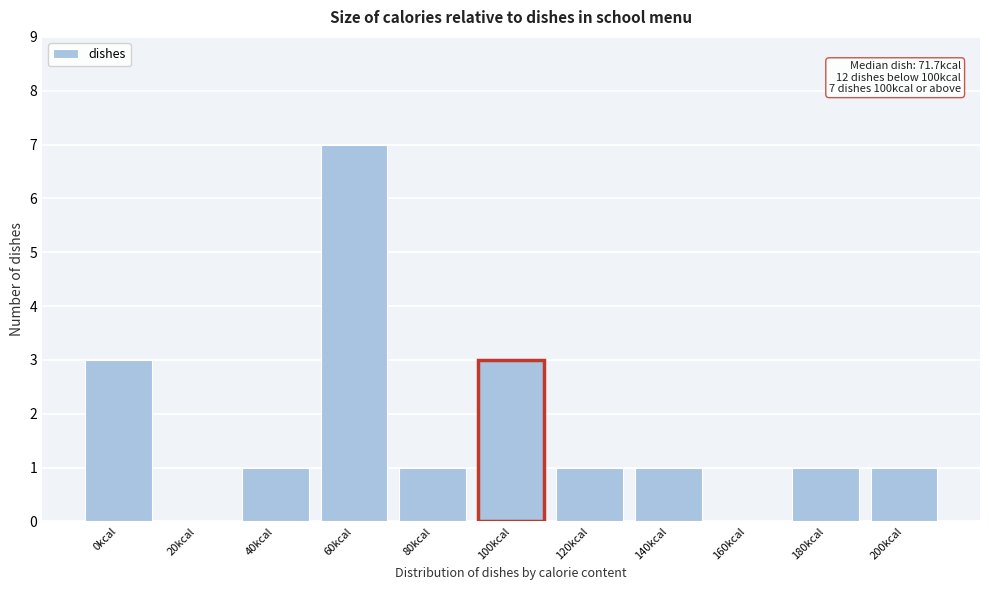

Reading left to right, list all the values displayed in this chart.

0kcal=3	20kcal=0	40kcal=1	60kcal=7	80kcal=1	100kcal=3	120kcal=1	140kcal=1	160kcal=0	180kcal=1	200kcal=1